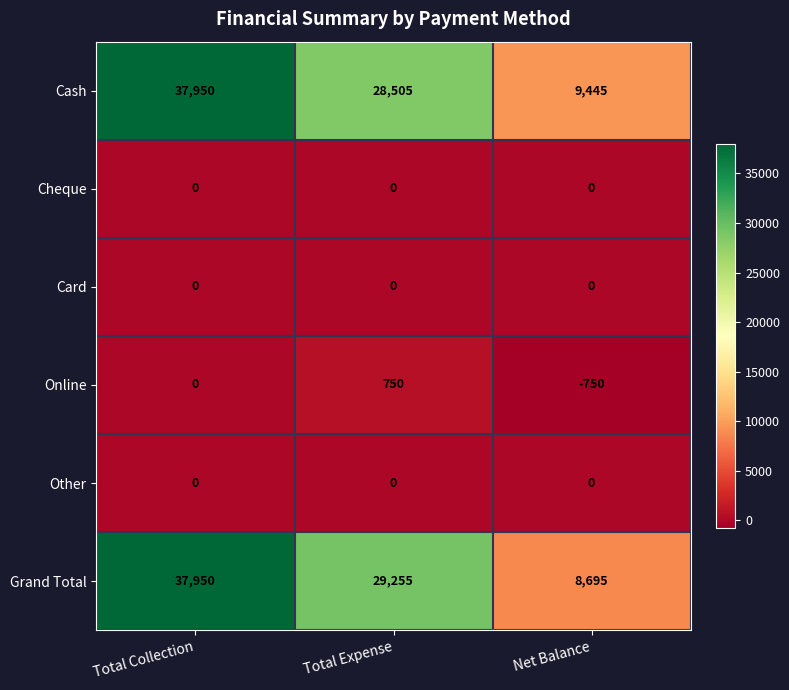

Which series changed the most between Total Expense and Net Balance?

Grand Total